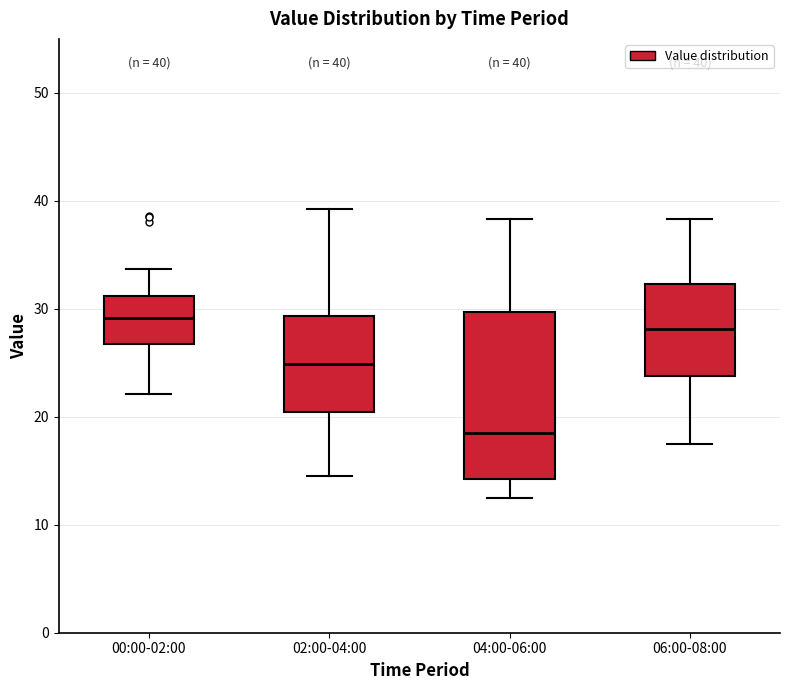

Comparing the boxes themselves (not the whiskers), which one is the tallest?

04:00-06:00